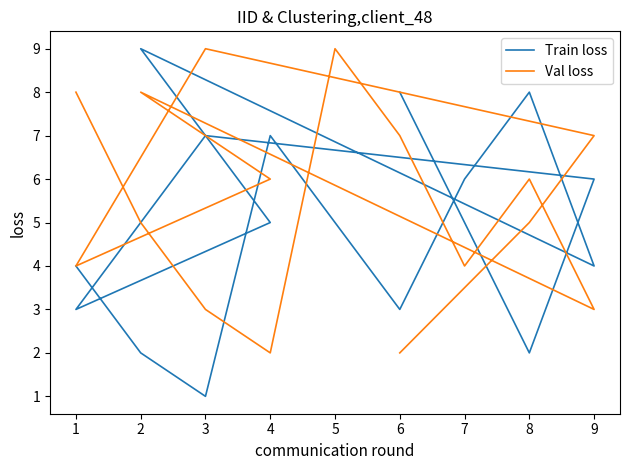

True or false: Train loss has more than 2 points higher than both neighbors.

True